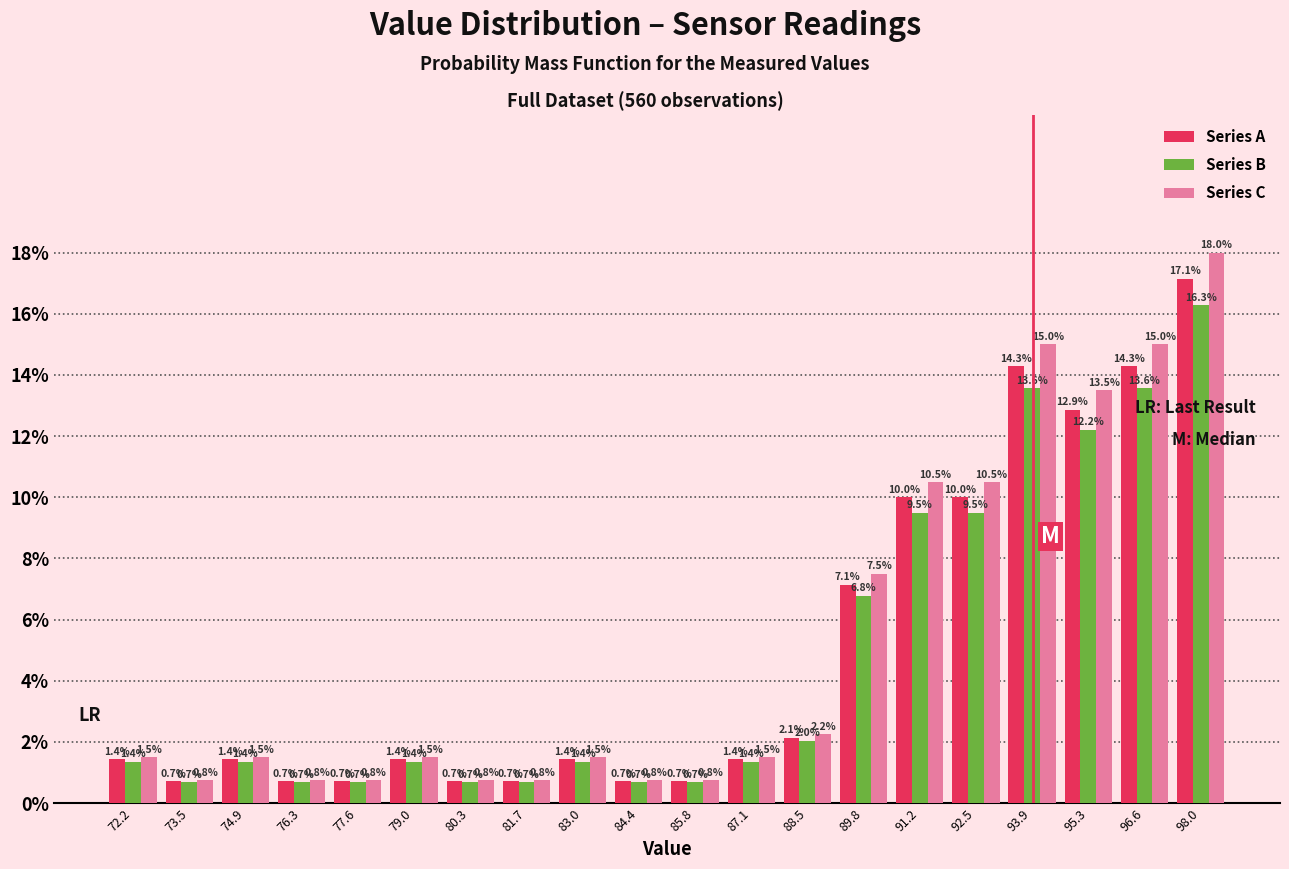

What is the height of the Series B bar covering 86.4 to 87.8 on the x-axis? The bar edges are not printed on the chart, so give them approximately, as read against the axis.

1.4